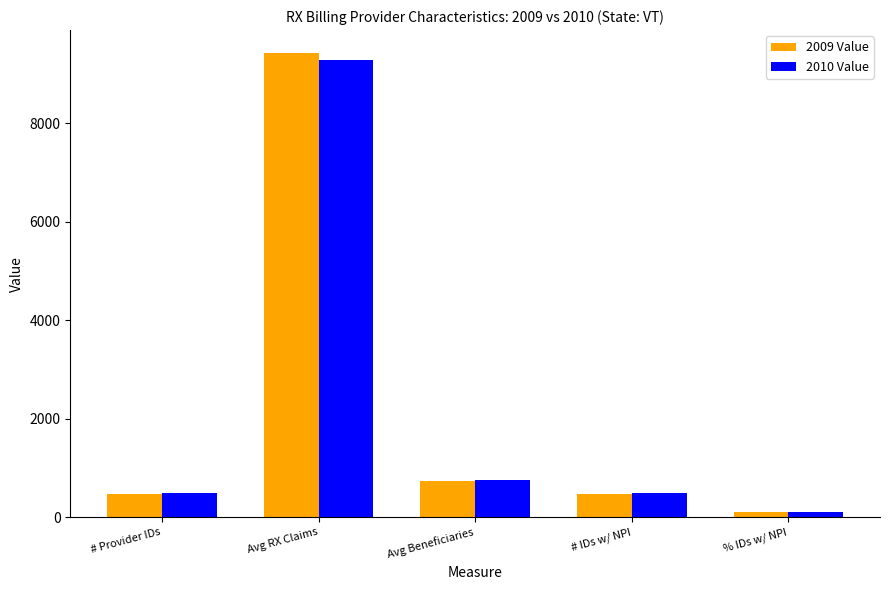

At which category is the sum across all series the highest?

Avg RX Claims